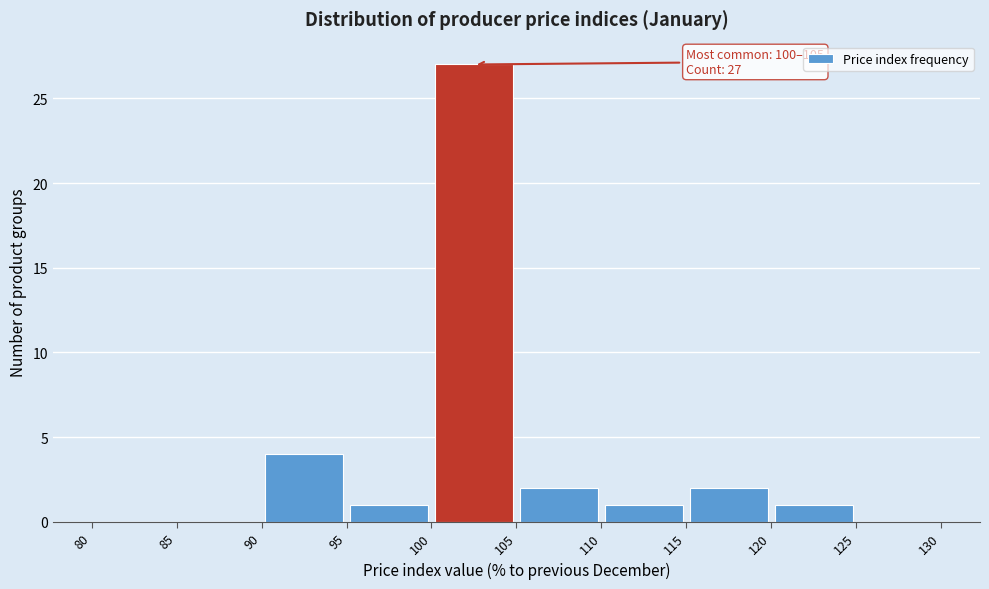

Over which range of the x-axis is the bar tallest?

100 to 105